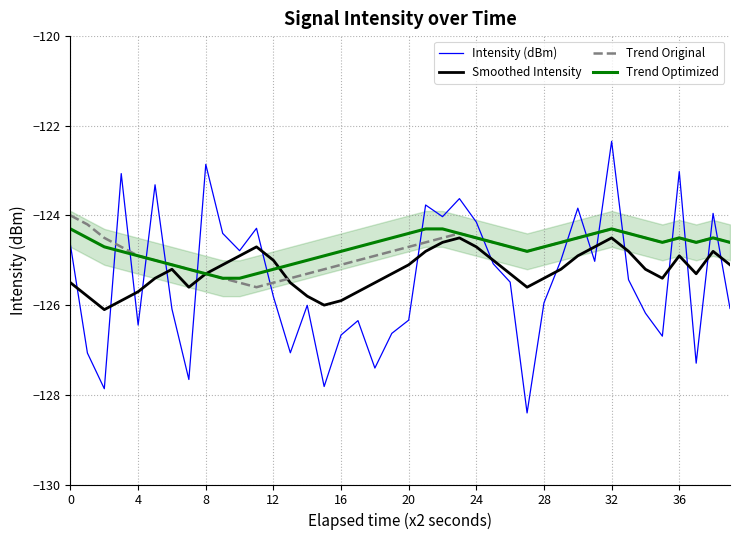

True or false: Trend Original and Intensity (dBm) cross at least once.

True